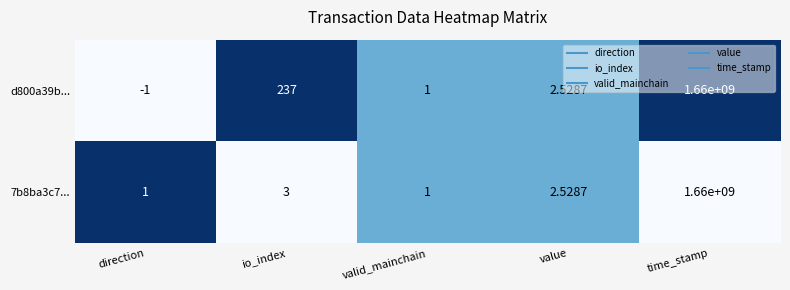

Which series has the largest total across all categories?

d800a39b...